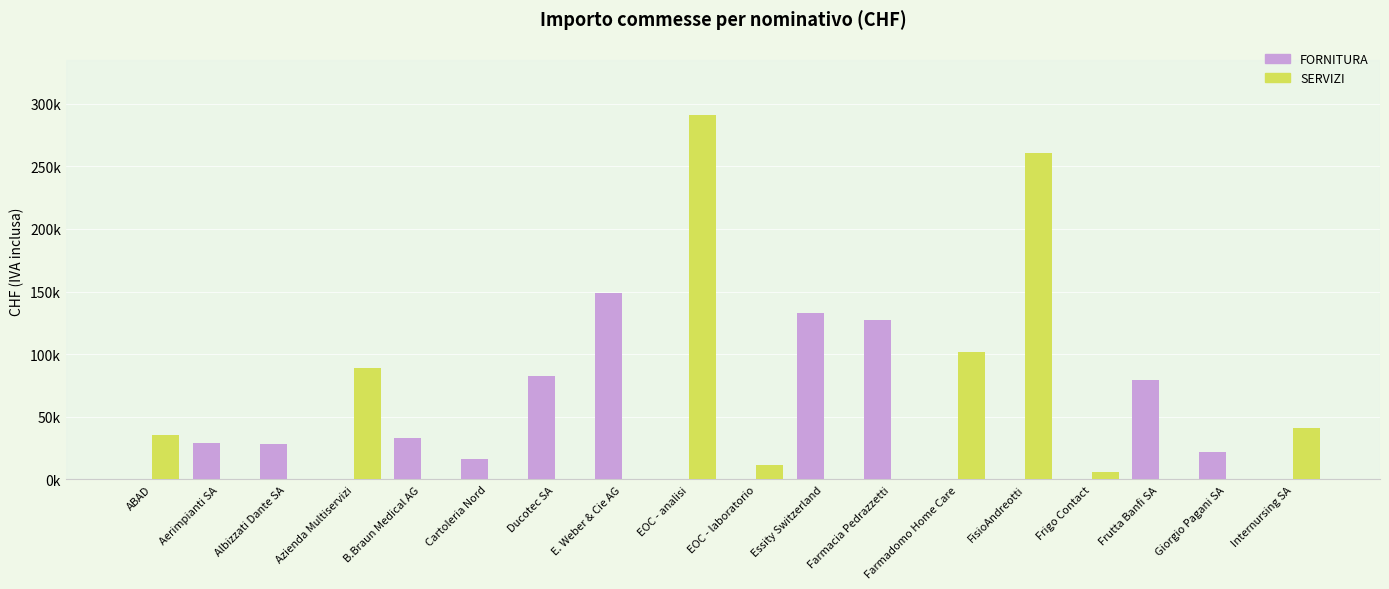

What is the sum of all FORNITURA values?

699946.3